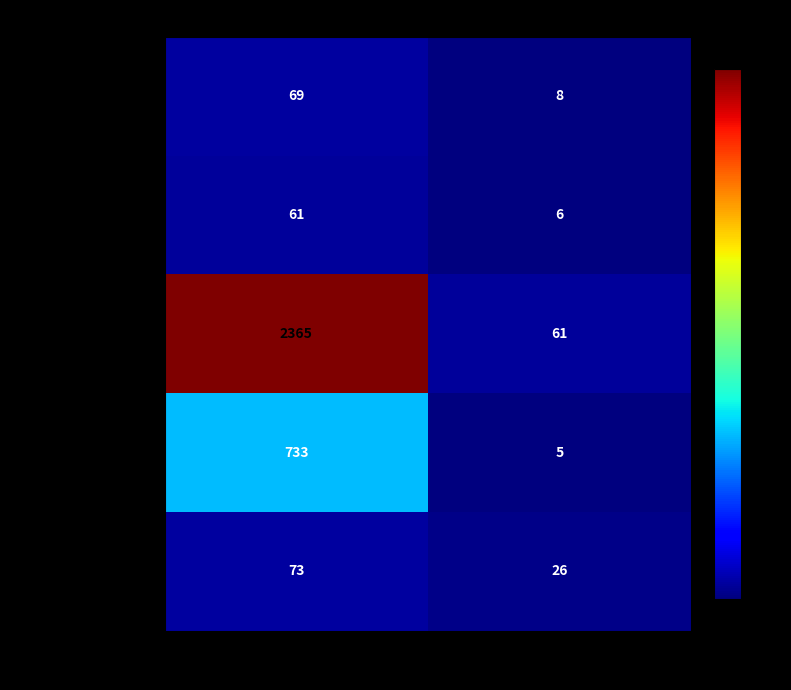

True or false: Documents has a value of 8 at New Zealand.

True